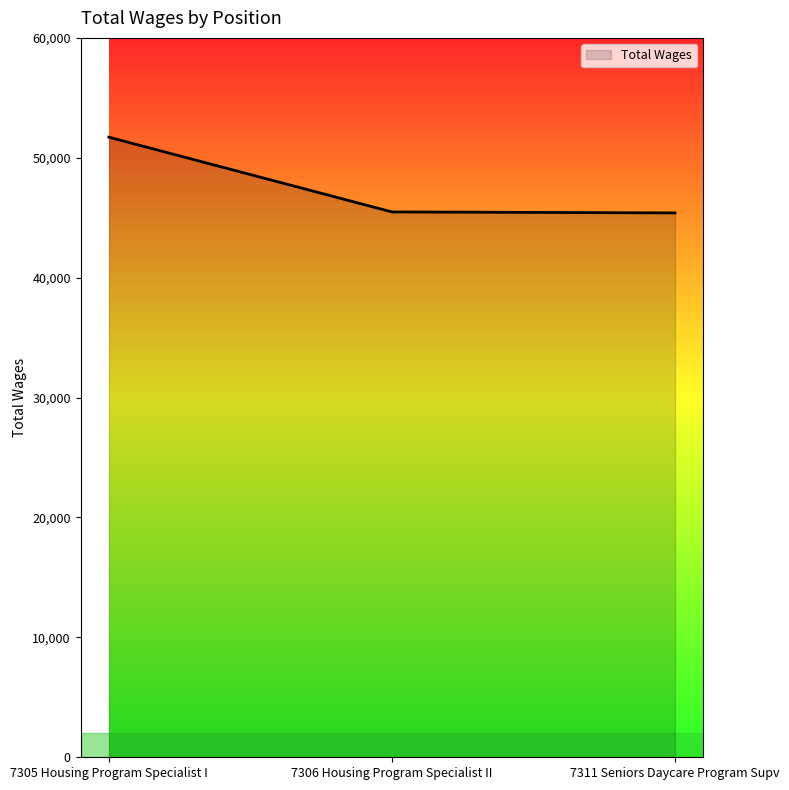

Approximately how many times larger is the value at 7305 Housing Program Specialist I compared to 7311 Seniors Daycare Program Supv?

1.1